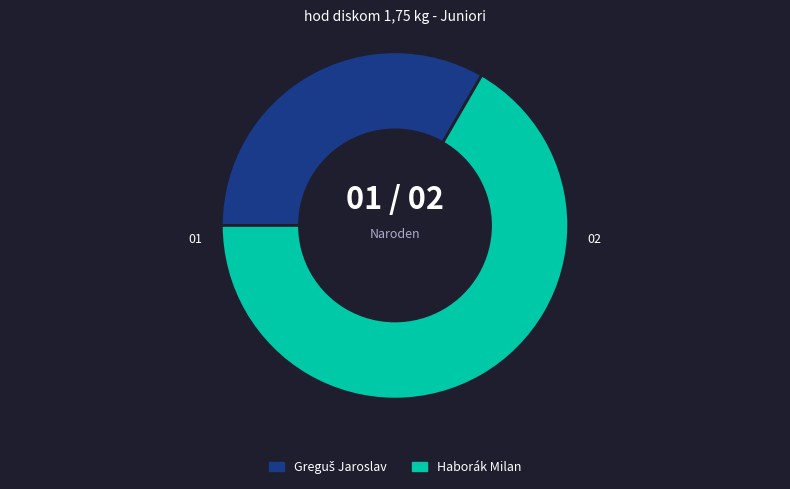

What is the majority slice?

Haborák Milan